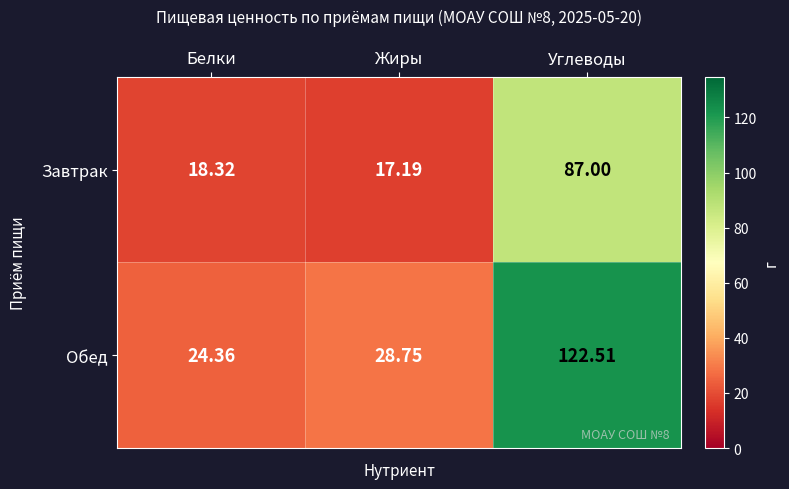

Rank the series at Жиры from lowest to highest value.

Завтрак, Обед